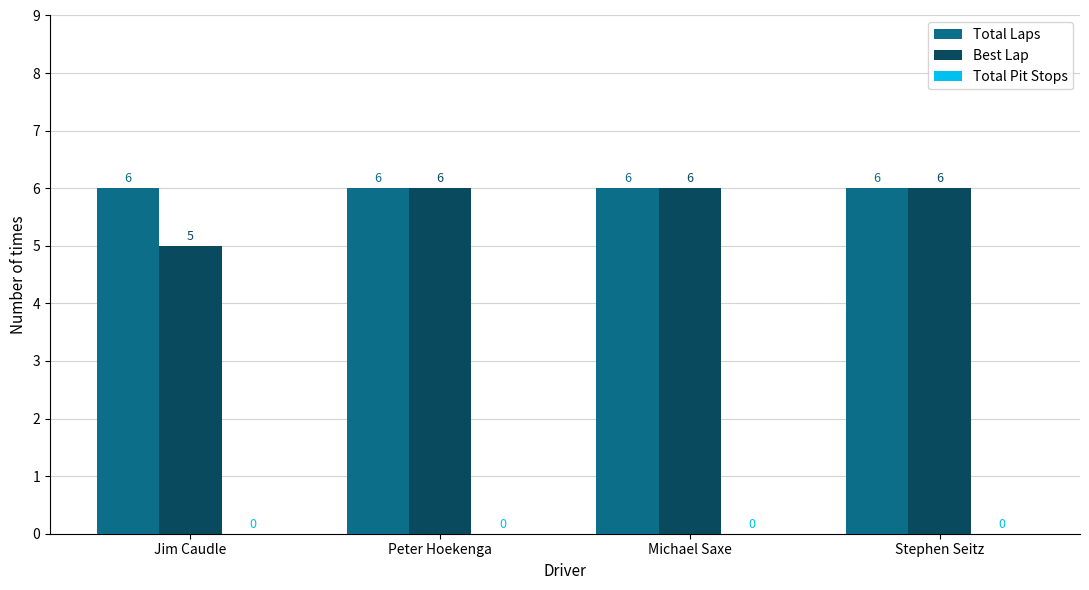

What is the difference between the Best Lap values at Jim Caudle and Michael Saxe?

1